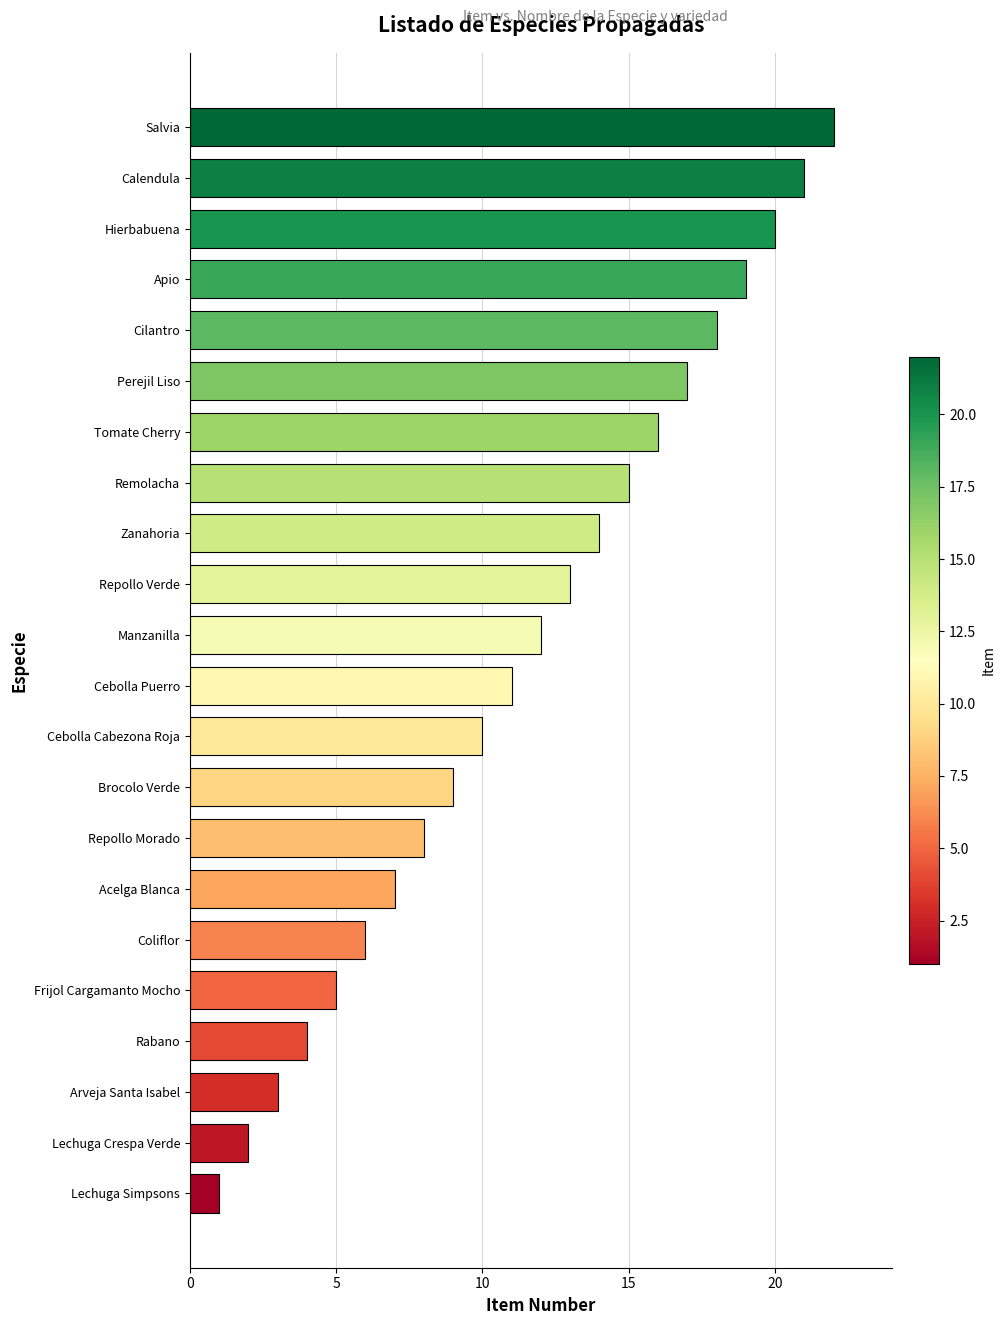

How many values are below 12?

11